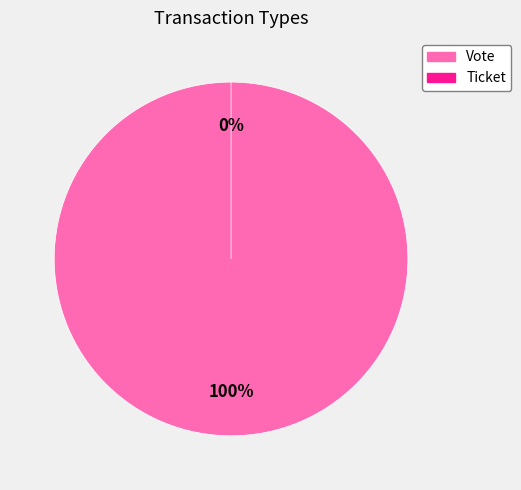

Which category has the biggest portion of the pie?

Vote